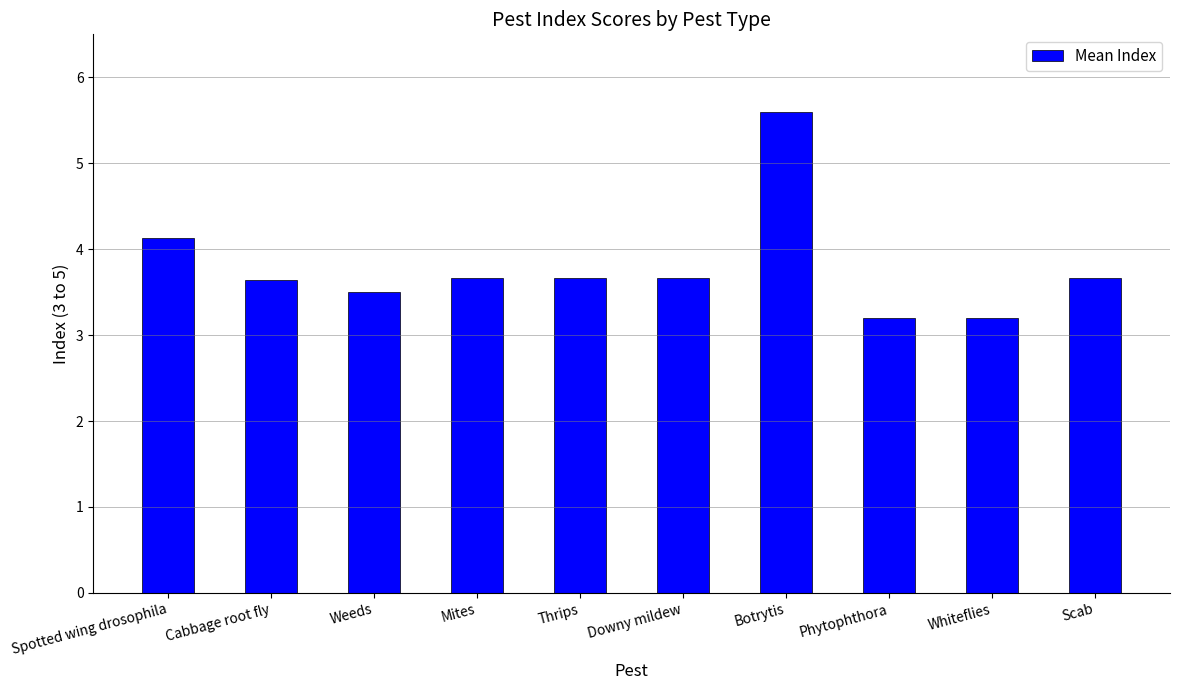

What is the sum of all values?

37.9